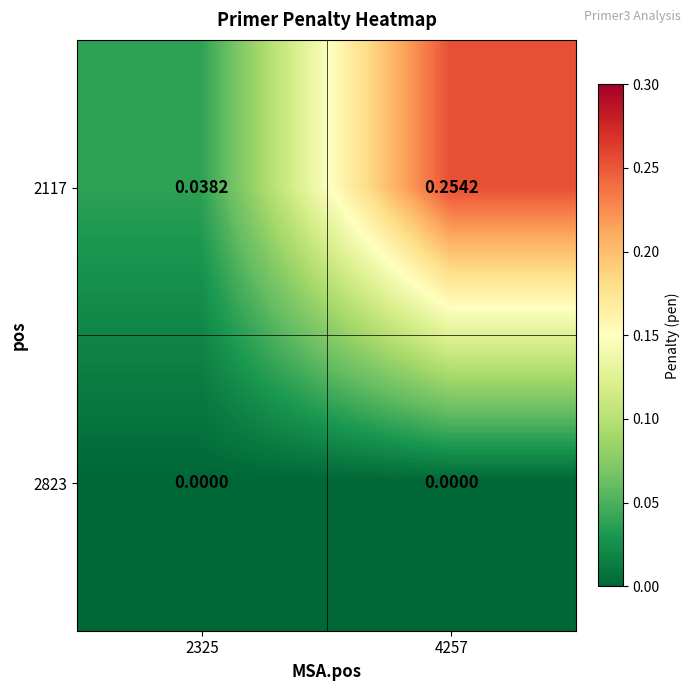

Is the value of 2117 at 4257 greater than the value of 2823 at 2325?

Yes